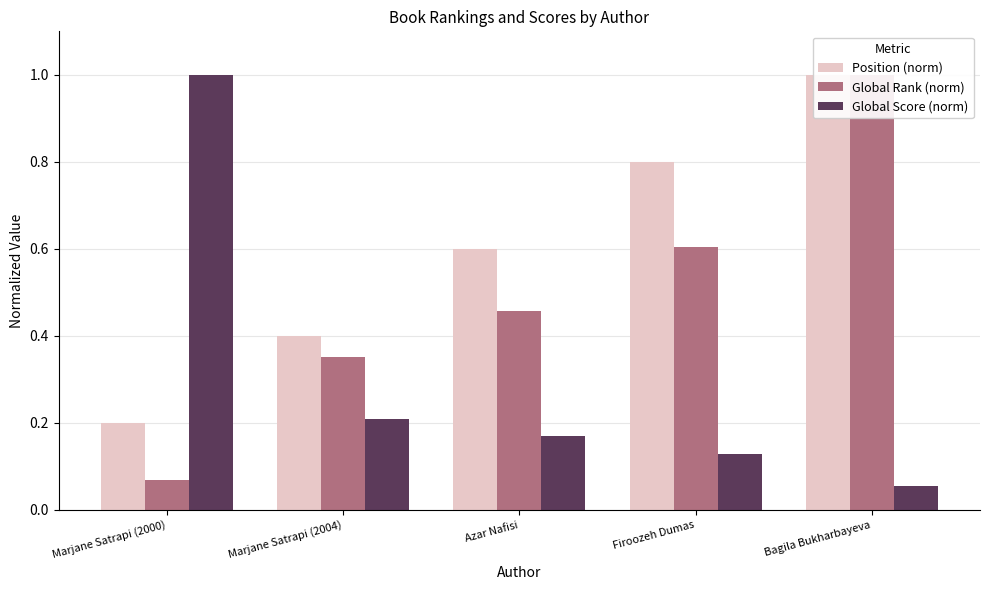

What is the label of the 5th bar from the right?

Marjane Satrapi (2000)